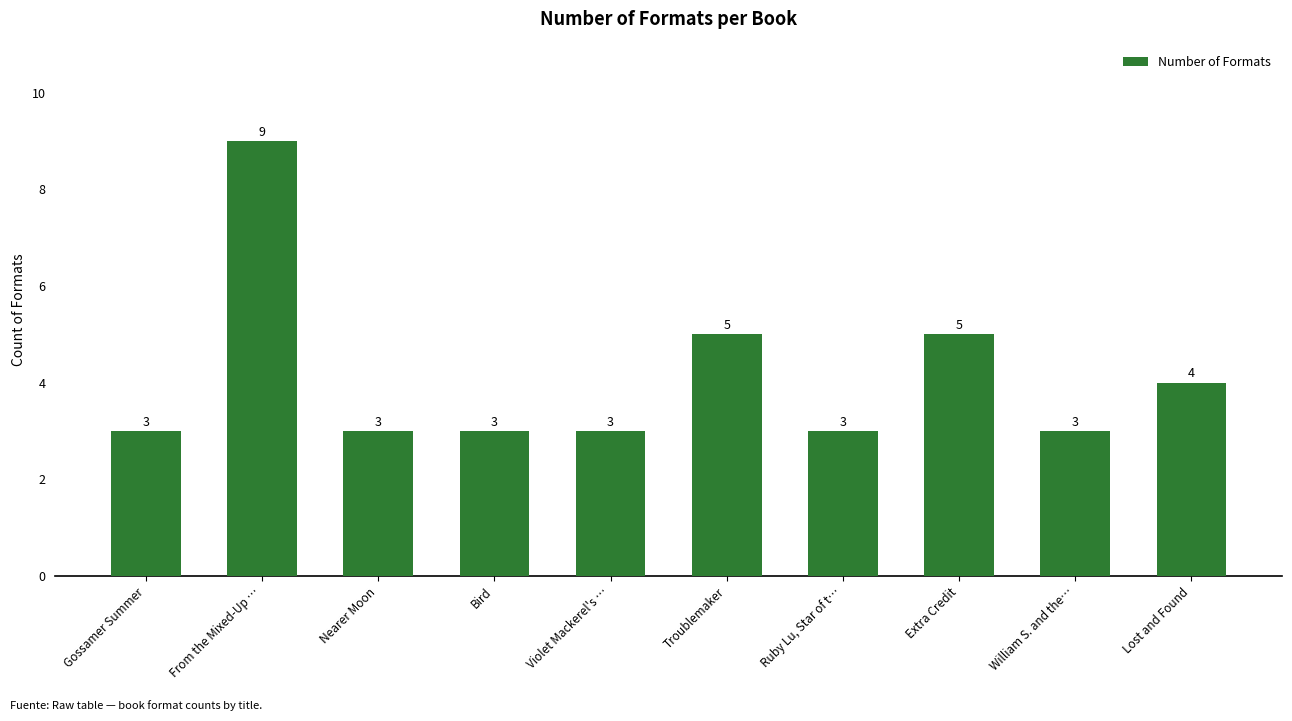

What is the label of the 1st bar from the right?

Lost and Found